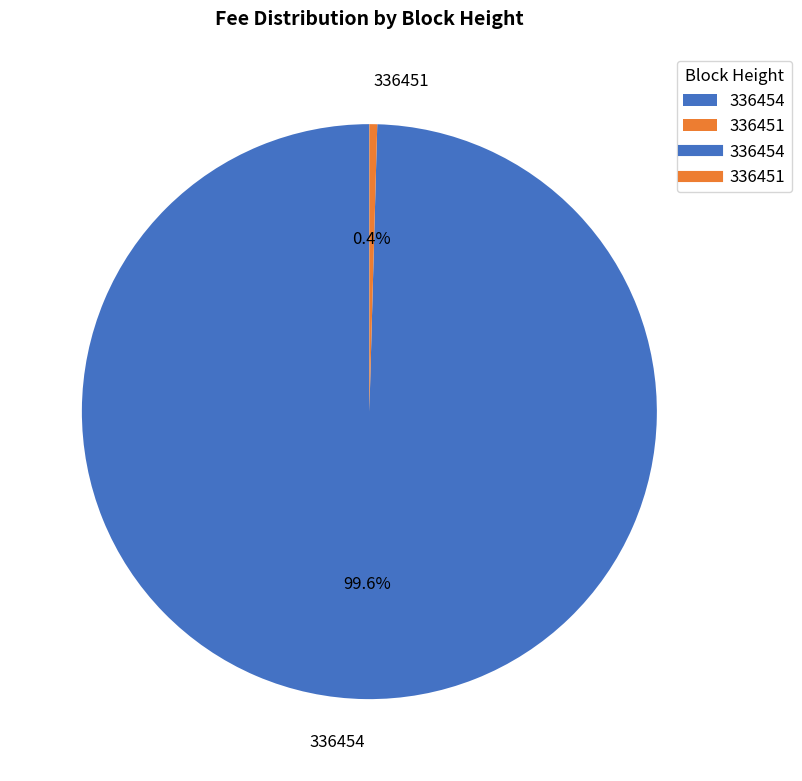

How many segments does this pie chart have?

2